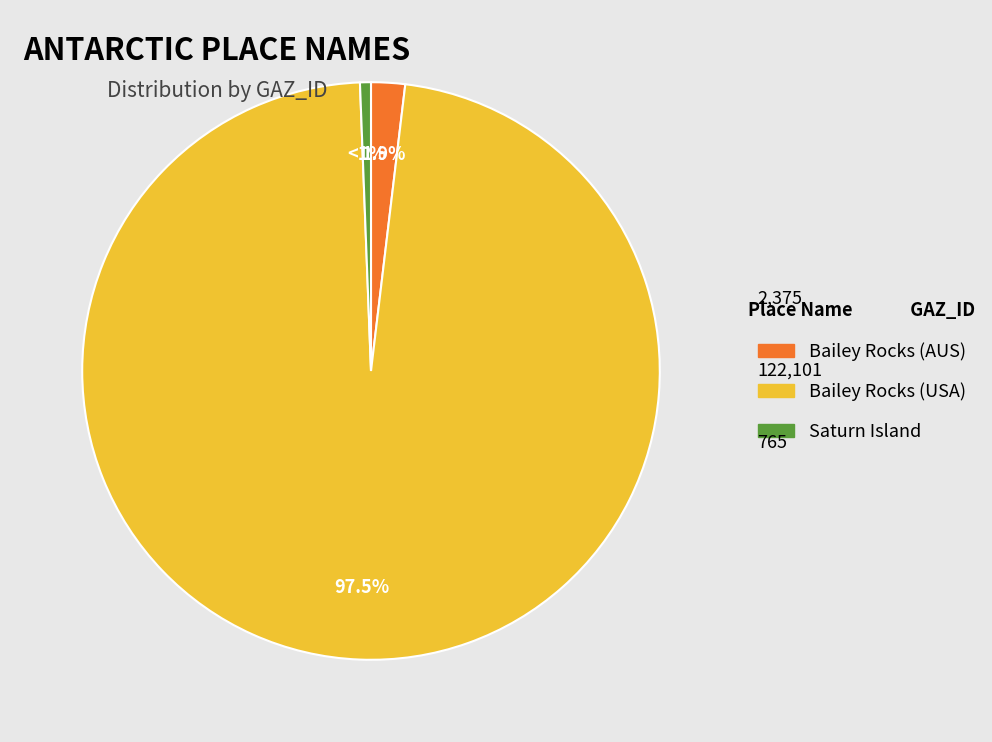

To the nearest percent, what is the combined percentage of Bailey Rocks (AUS) and Bailey Rocks (USA)?

99%